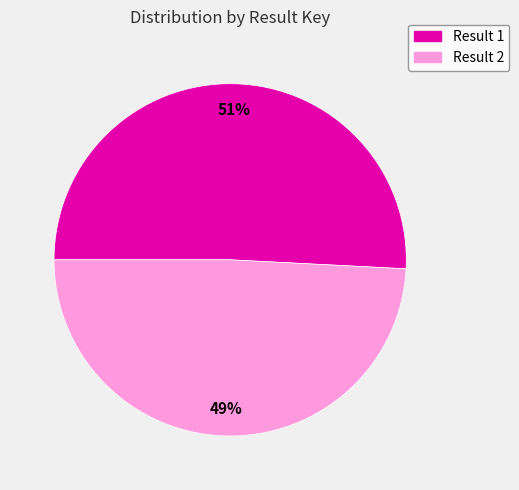

Does any single category account for the majority?

Yes